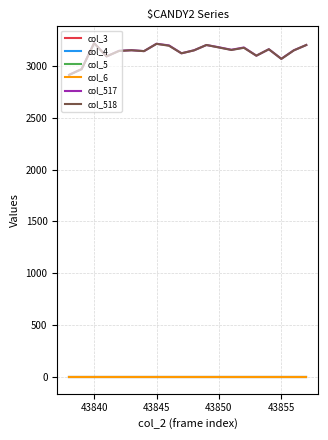

True or false: col_3 and col_5 intersect in this chart.

False